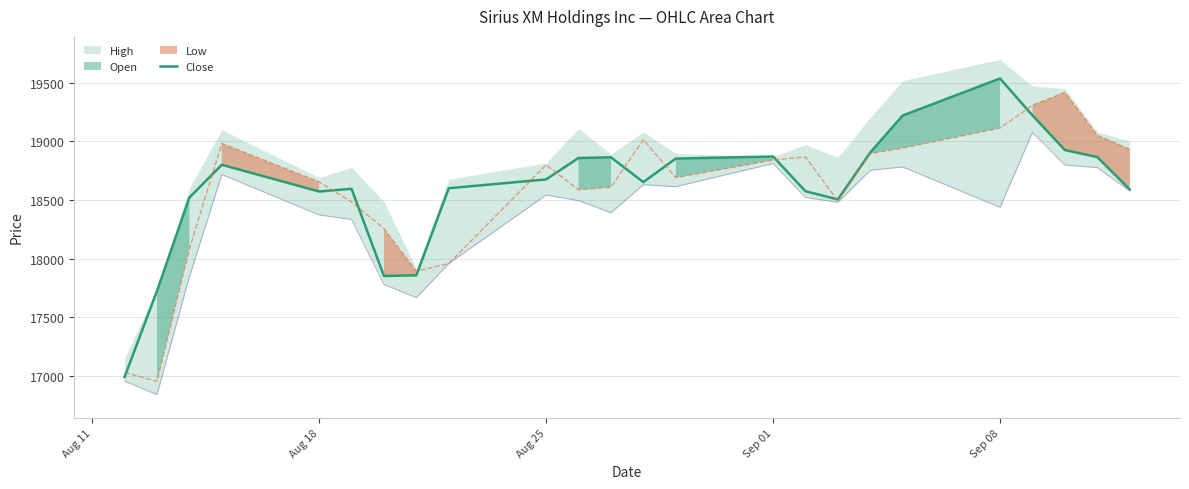

At which label does Close reach its peak?

Sep 08